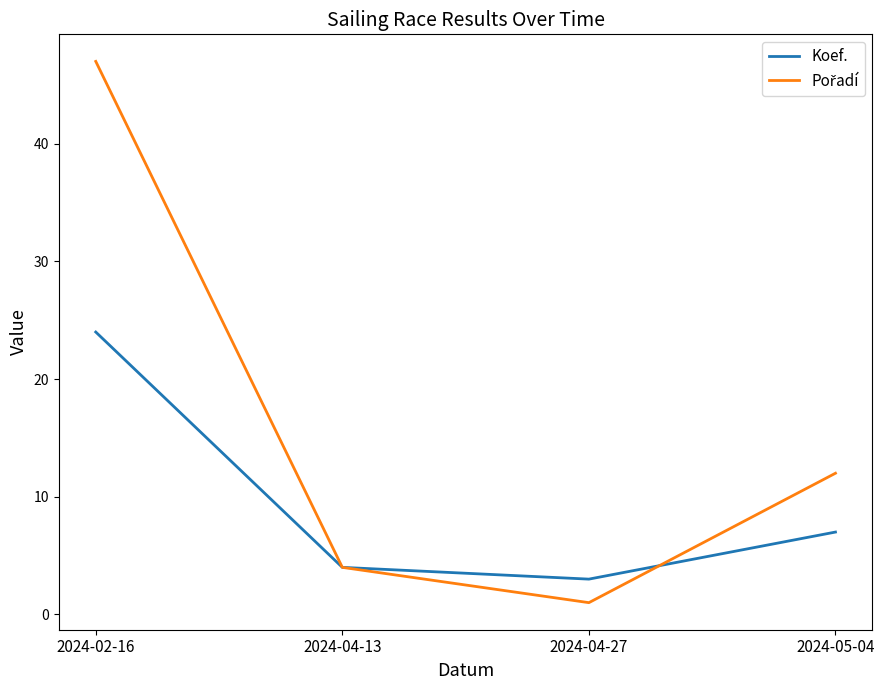

How many series are shown in this chart?

2